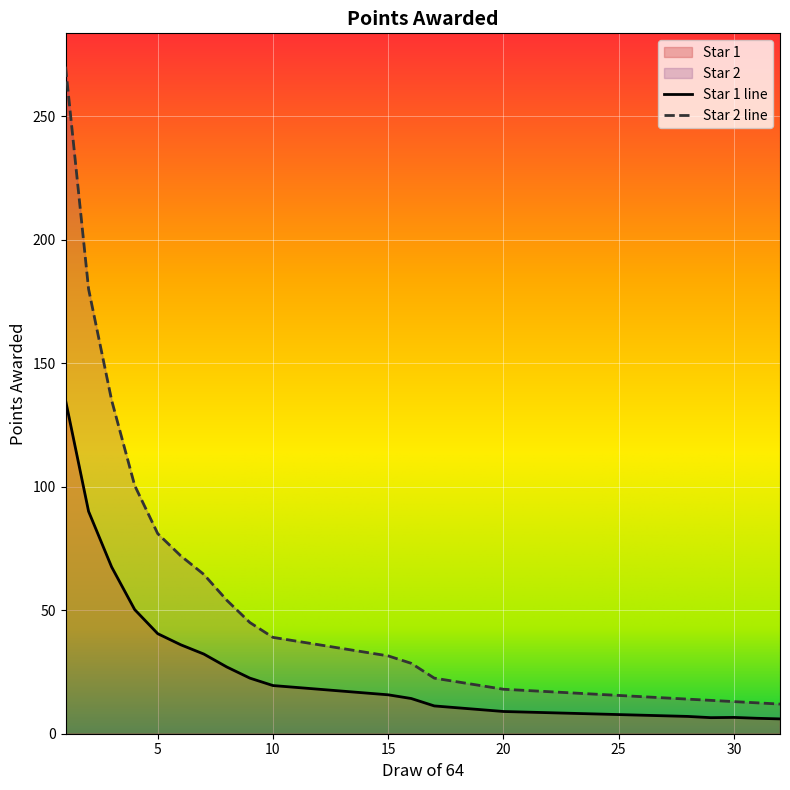

Which has a higher value, 1 or 24?

1